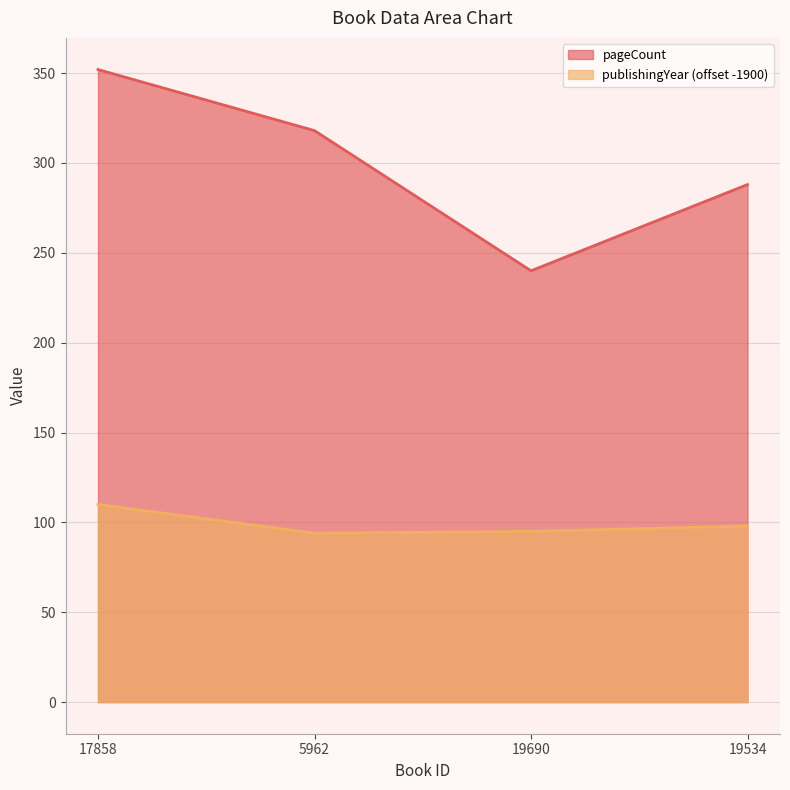

How many distinct data groups are displayed?

2